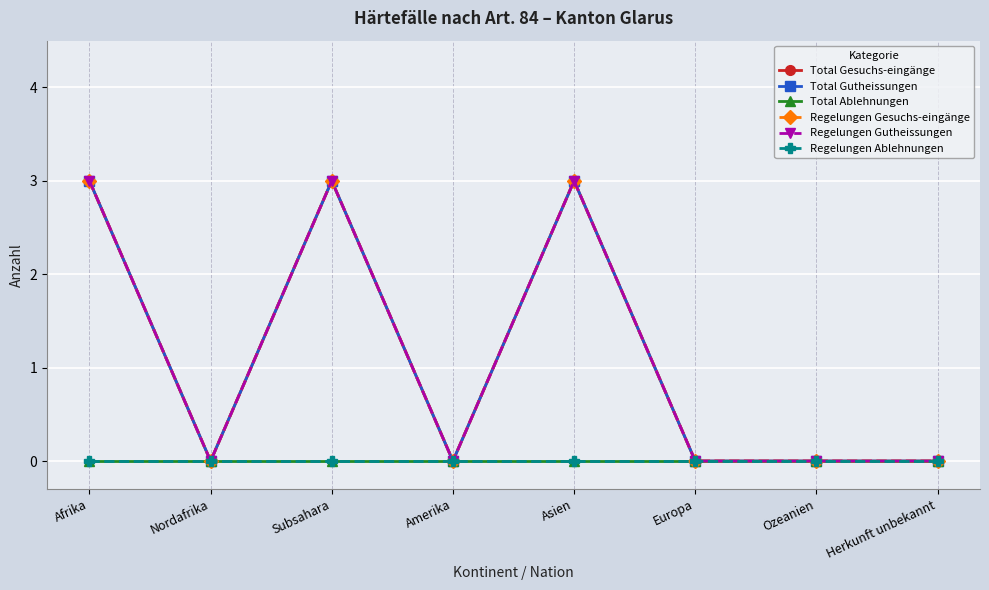

Is the value of Total Gutheissungen at Amerika greater than the value of Regelungen Ablehnungen at Europa?

No